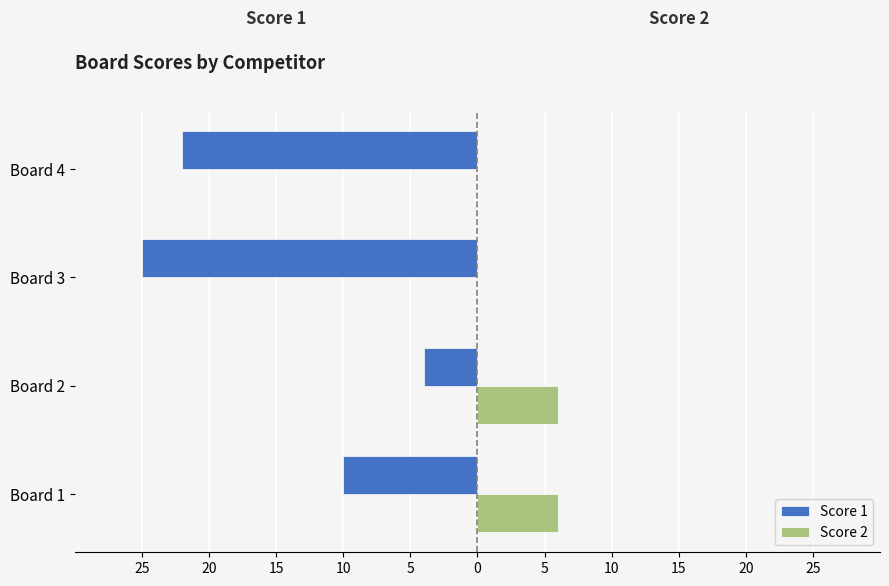

Which series has the largest range (max minus min)?

Score 1